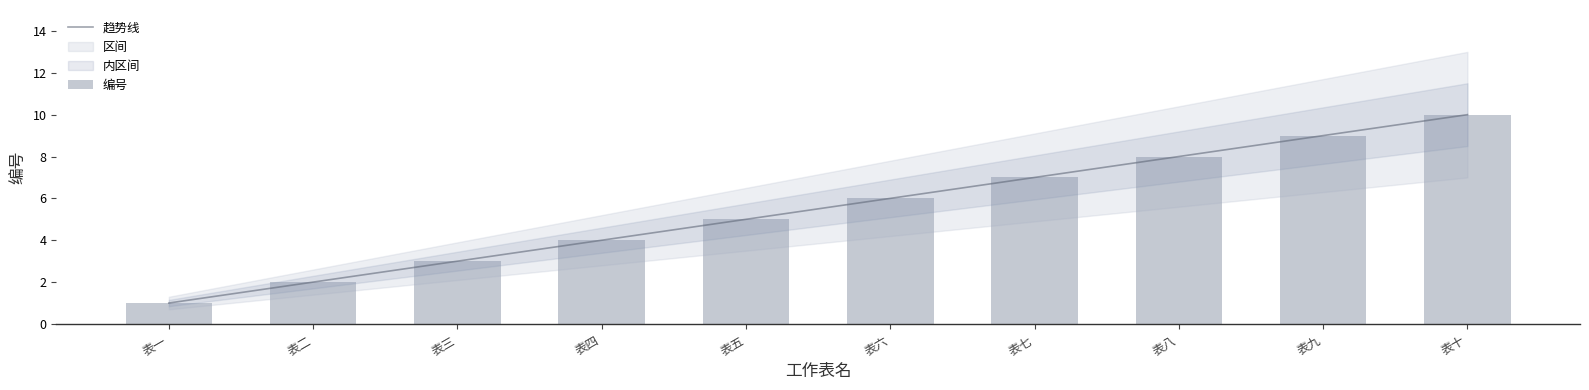

Count the number of categories in the chart.

10